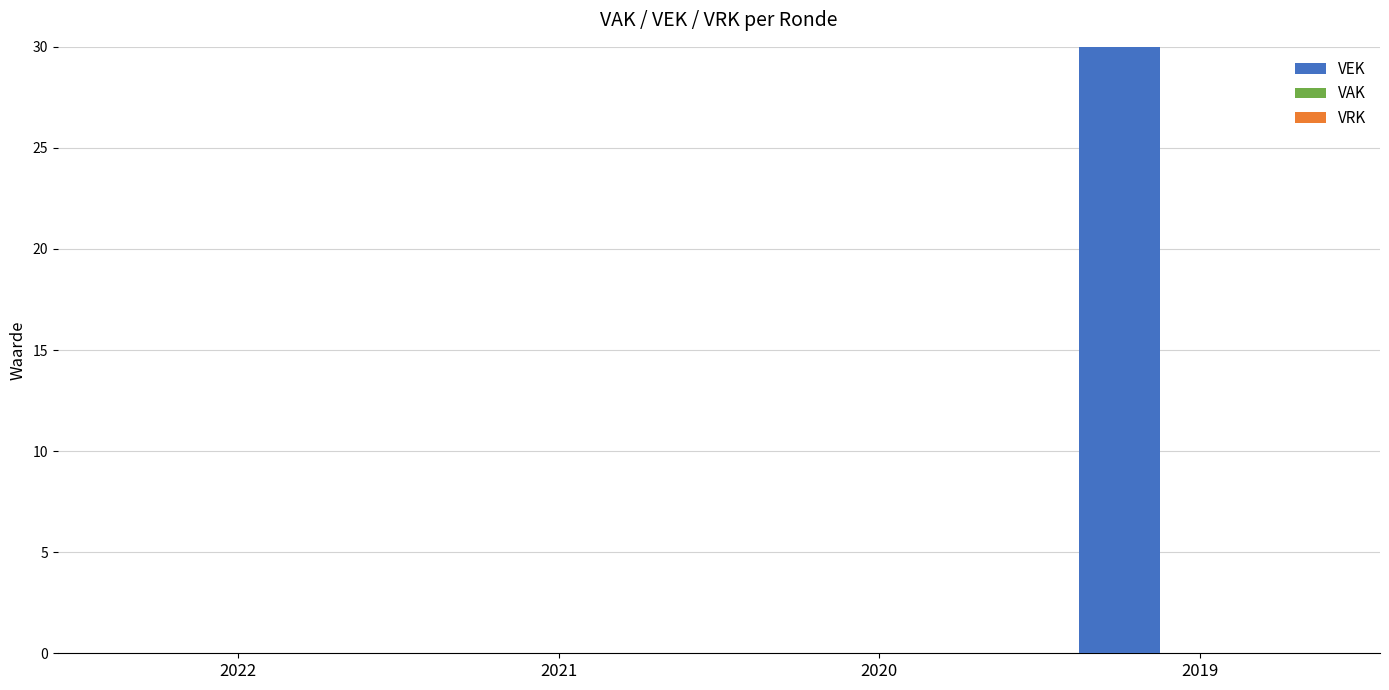

How many data points does each series have?

4